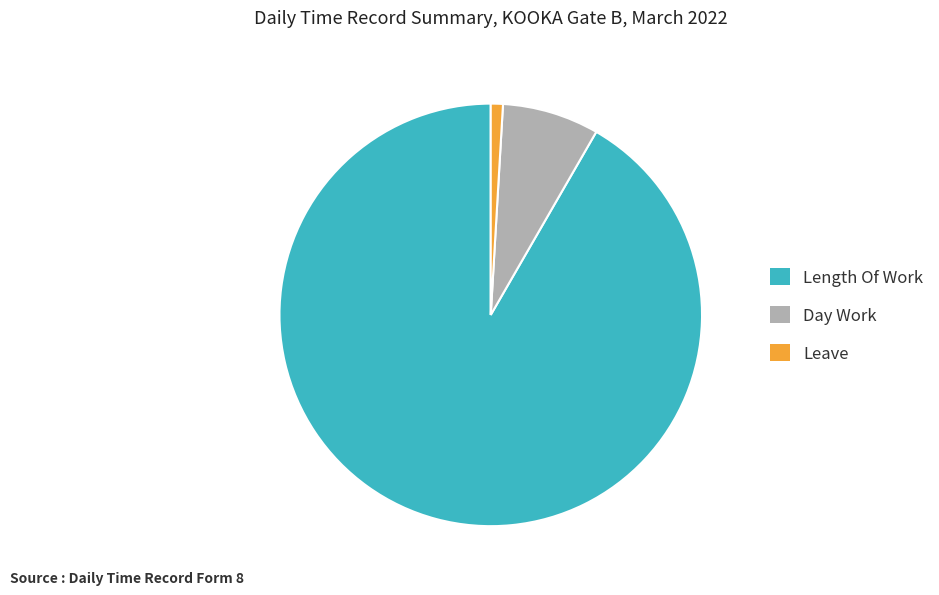

Rank the categories by value from highest to lowest.

Length Of Work, Day Work, Leave